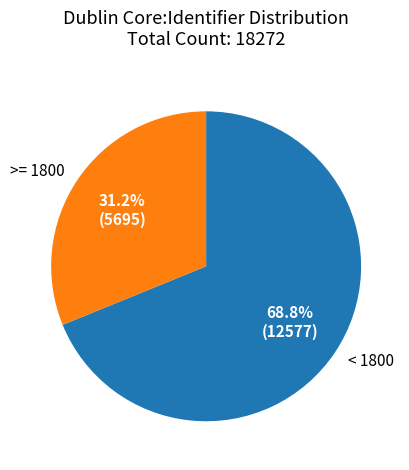

Is there a majority slice in this chart?

Yes